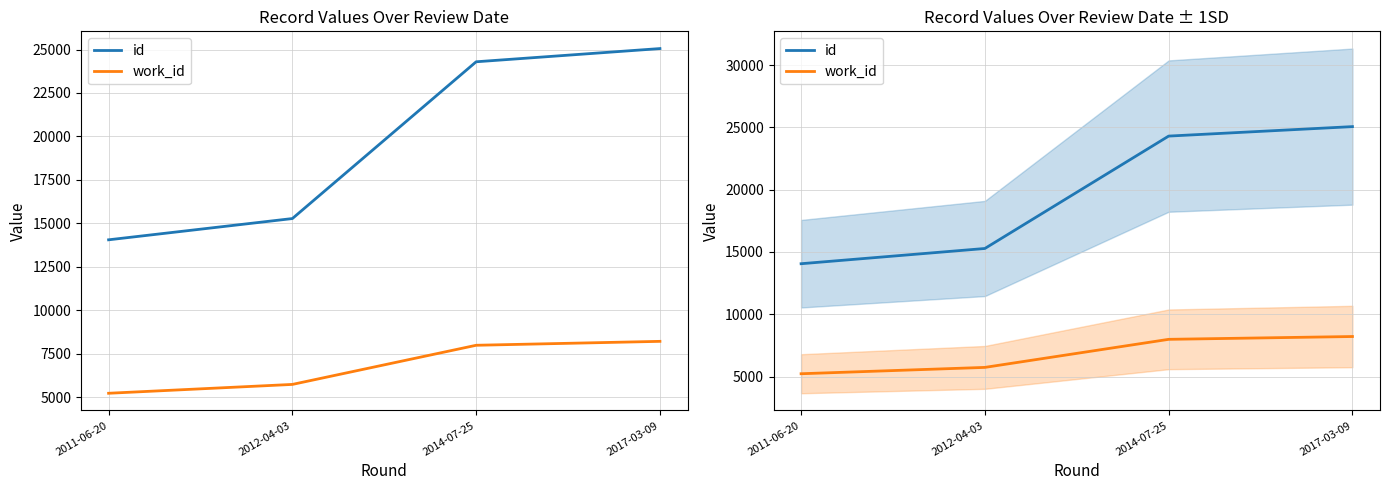

True or false: id and work_id intersect in this chart.

False